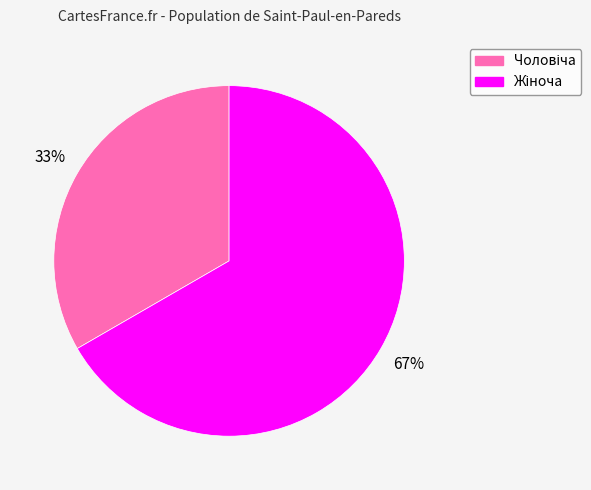

To the nearest percent, what is the average slice percentage?

50%